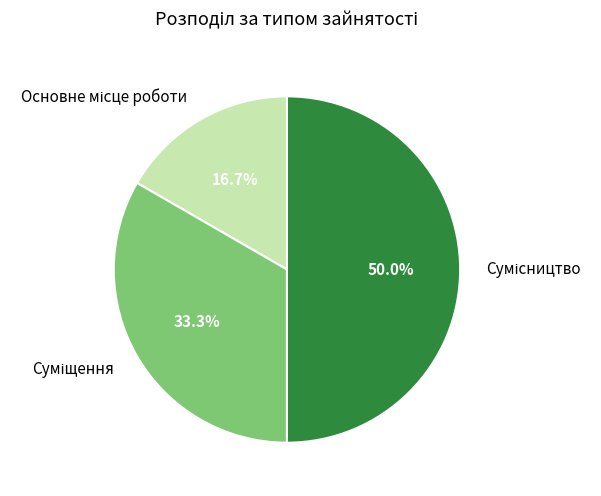

Which category has the smallest portion of the pie?

Основне місце роботи